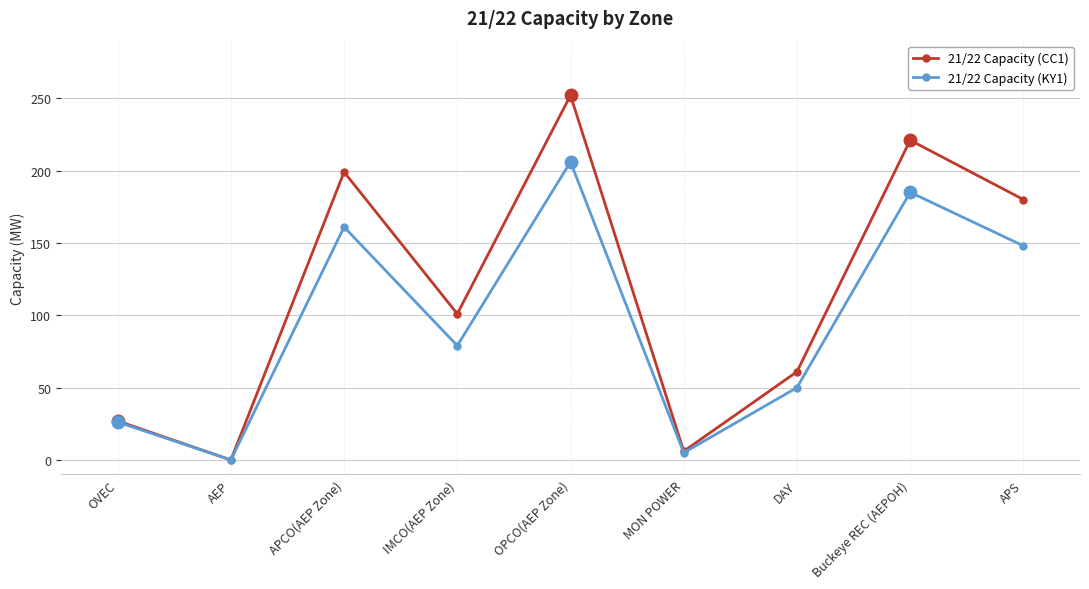

At which category is the sum across all series the highest?

OPCO(AEP Zone)